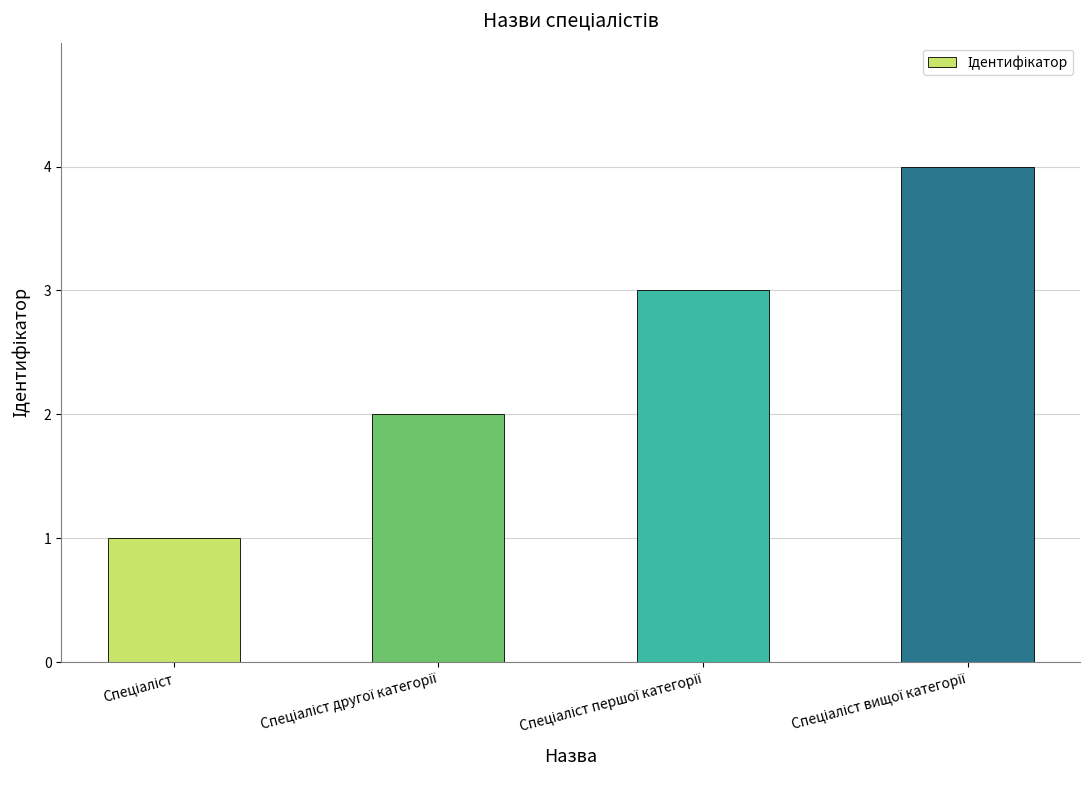

Reading right to left, list all the values displayed in this chart.

4	3	2	1